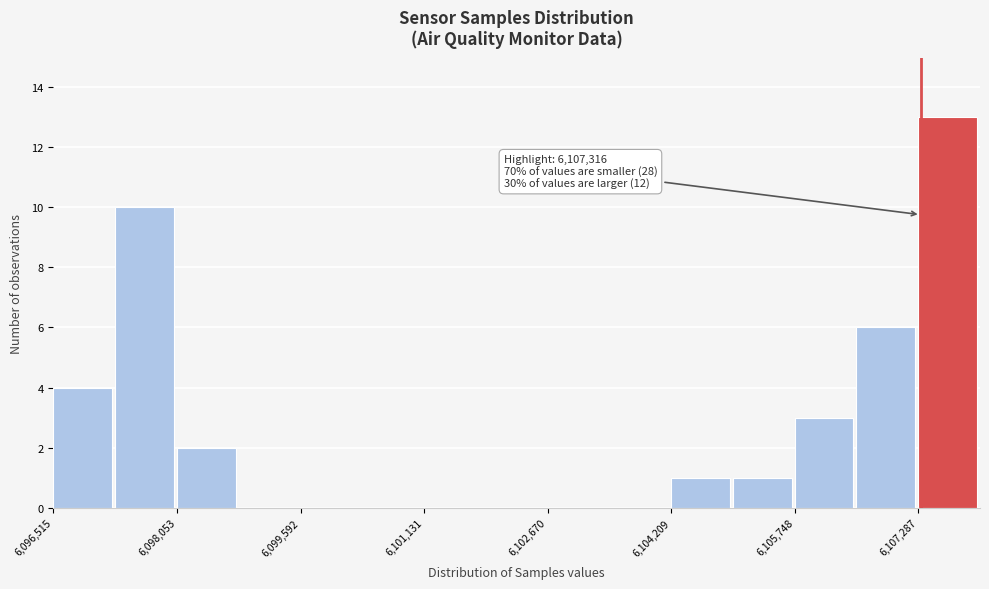

Around what value on the x-axis is the tallest bar? Give the approximate position of its centre, as read against the axis.

6107600